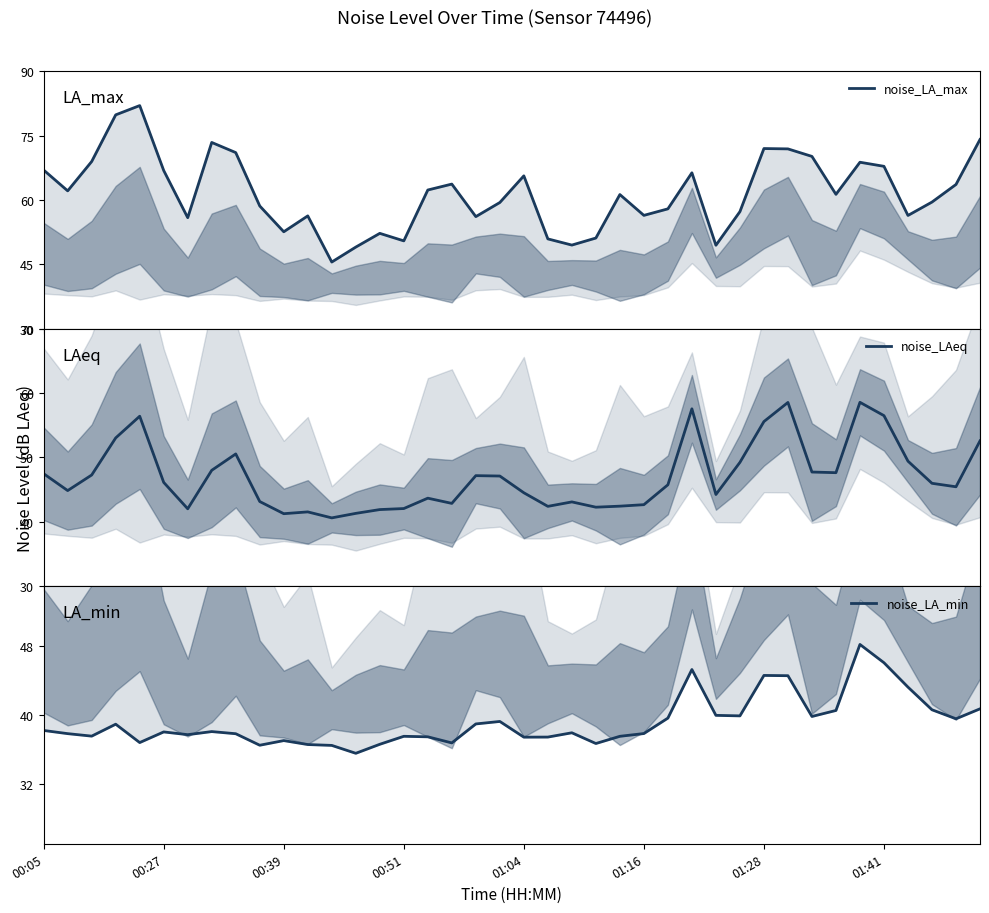

Where is noise_LAeq nearest to the value 49?

29